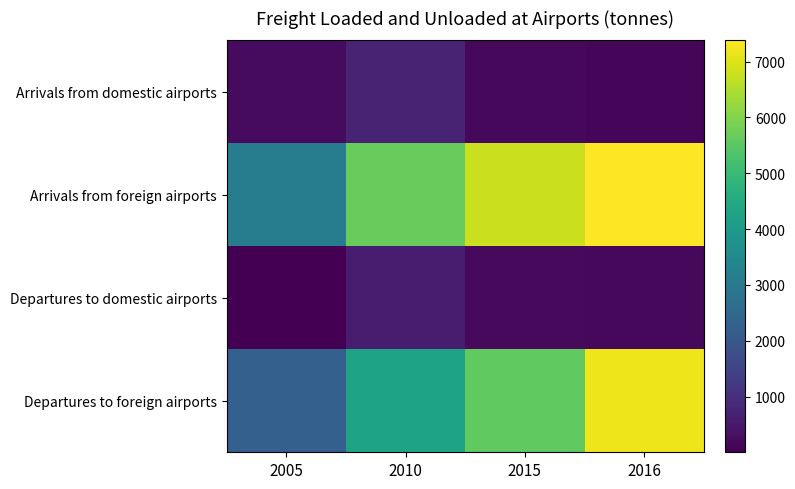

What is the smallest value displayed?

2